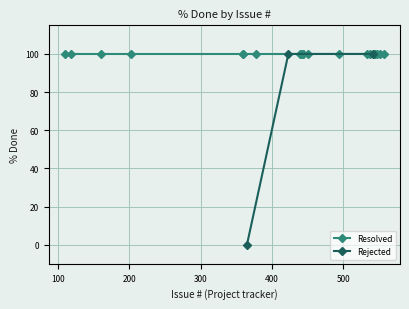

Which series changed the most between 13 and 15?

Resolved